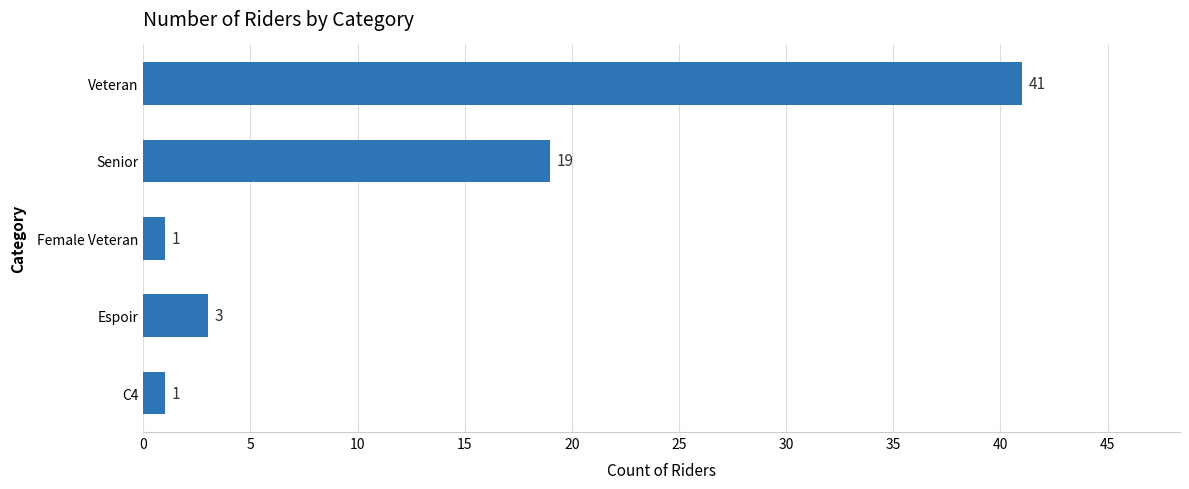

What is the difference between the maximum and minimum values?

40